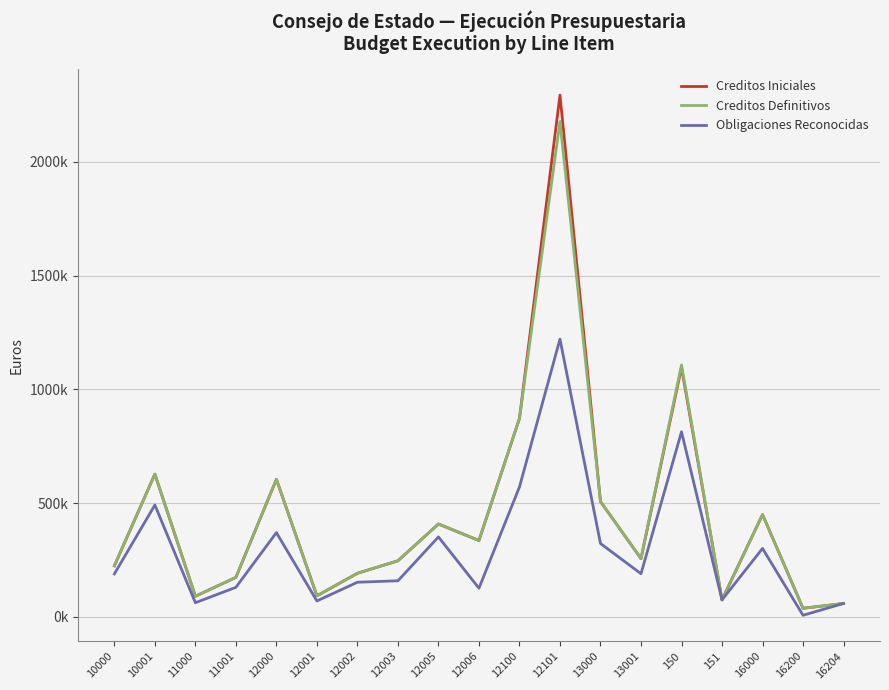

Is this an area chart (filled region under the line)?

No